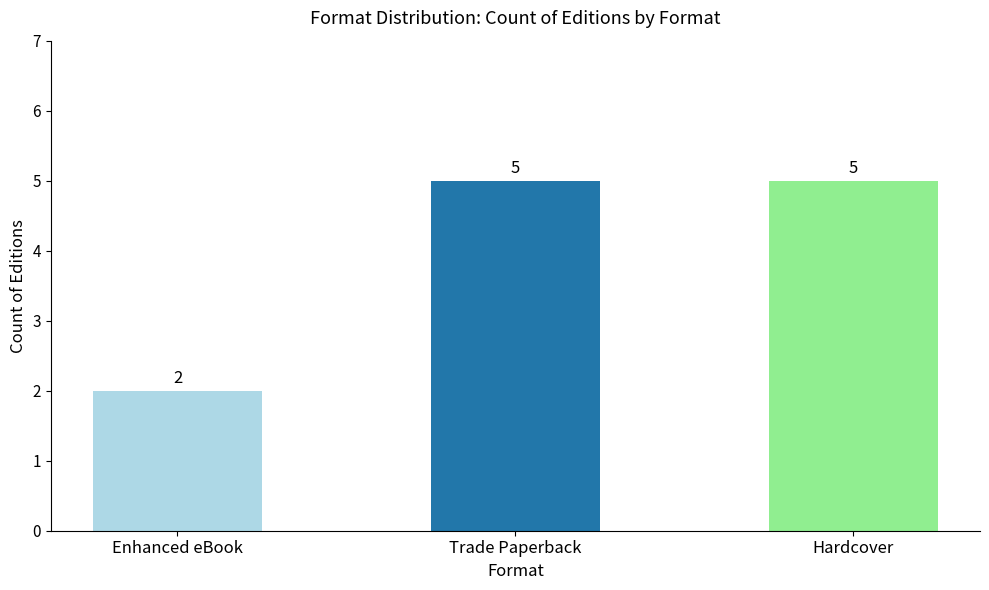

How many values are between 2 and 5?

3